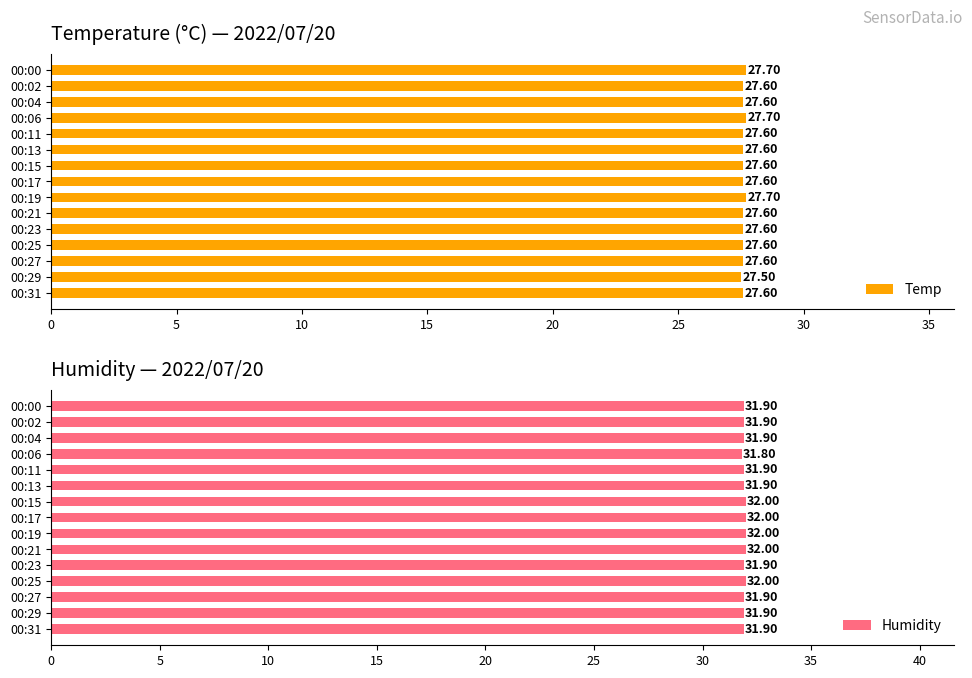

What is the value of the Temp bar at the 5th from the left?

27.6